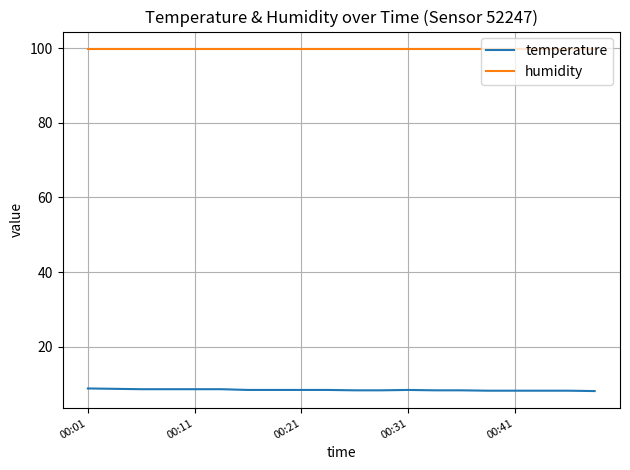

Which series has the largest total across all categories?

humidity